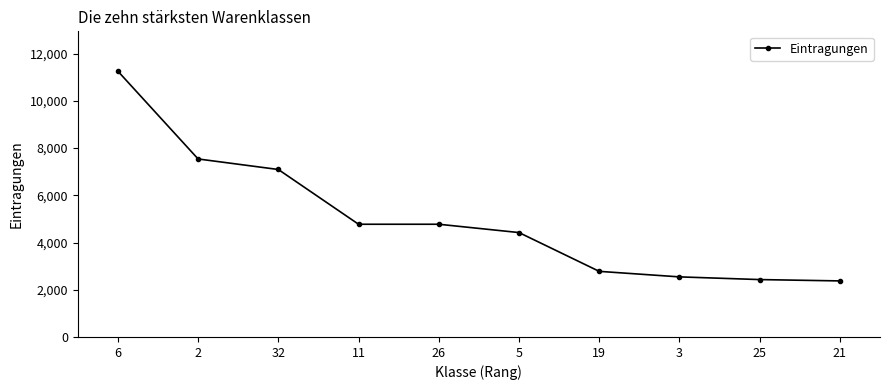

What position from the right is 6?

10